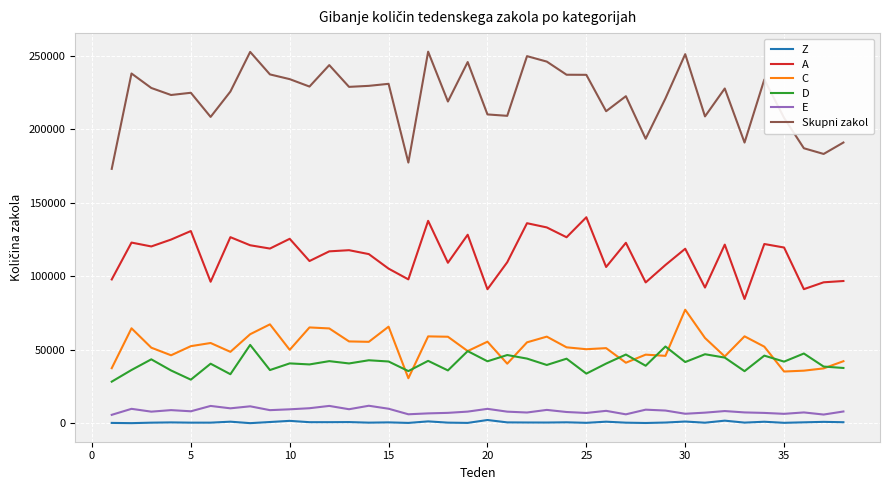

Which series has the largest total across all categories?

Skupni zakol